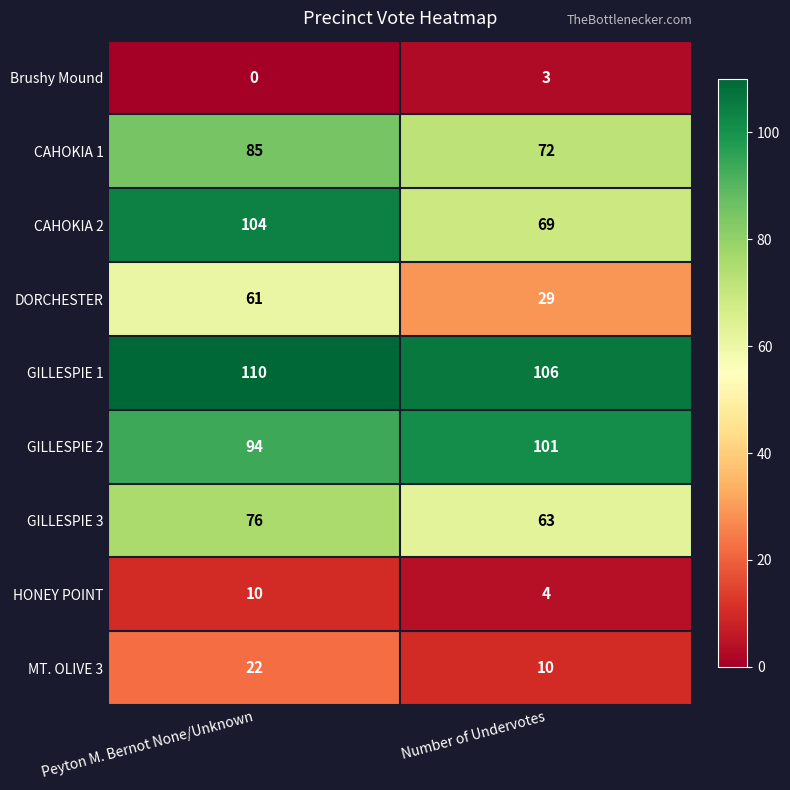

Which series has the largest range (max minus min)?

CAHOKIA 2